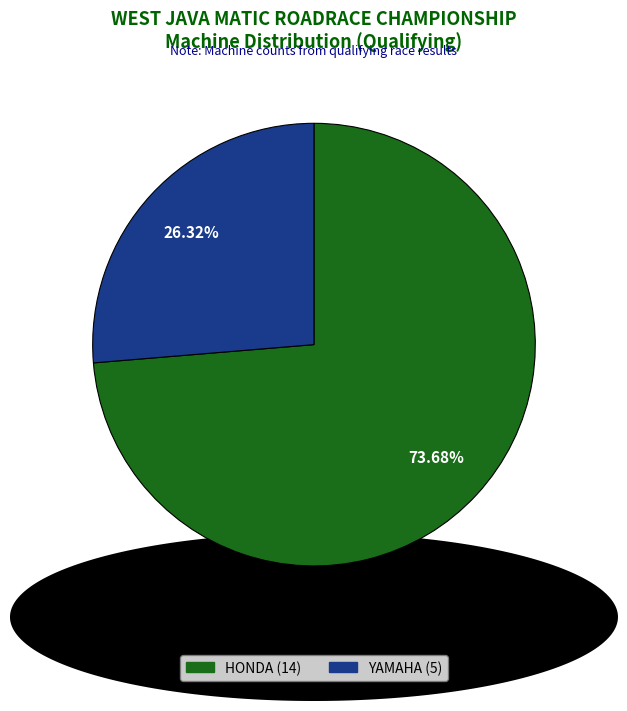

How many slices are in this pie chart?

2